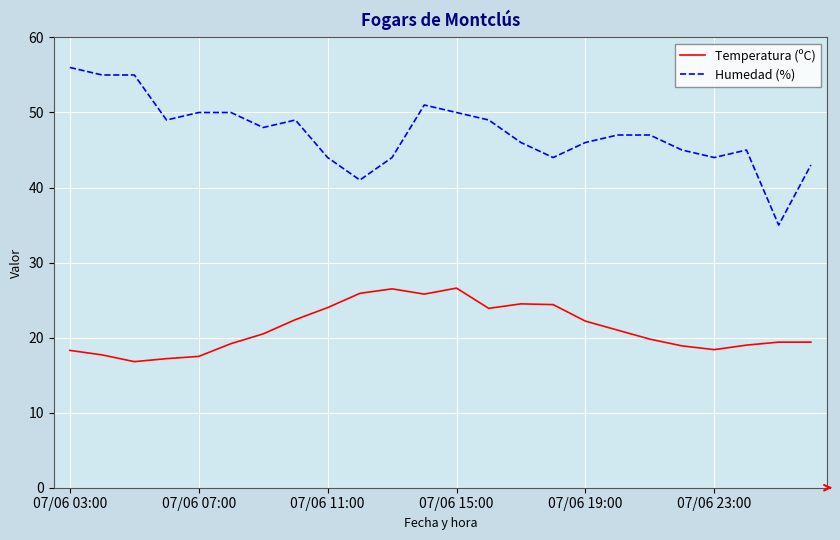

True or false: Temperatura (ºC) and Humedad (%) intersect in this chart.

False